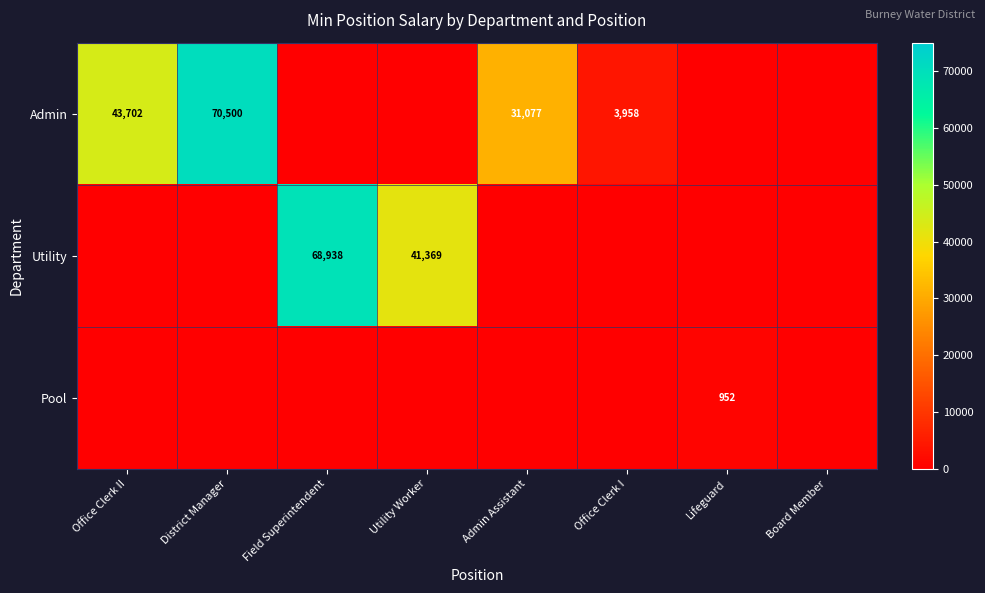

Is it true that Pool equals 217 at Lifeguard?

False